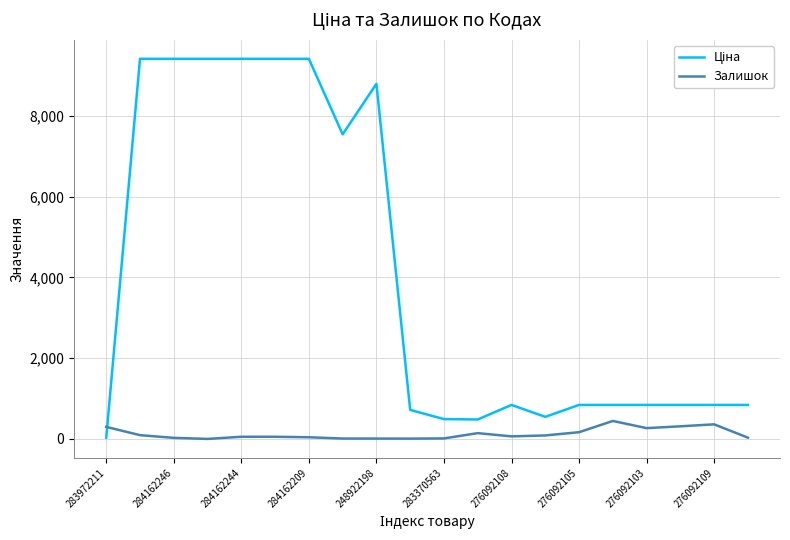

At how many categories does at least one series exceed 4991?

8